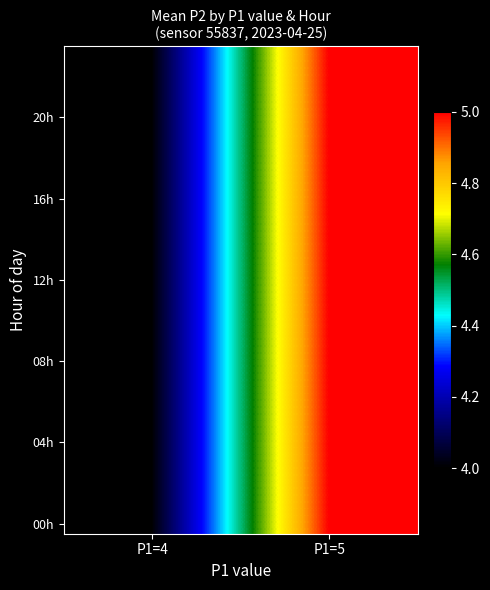

What is the total value across all series at P1=4?

96